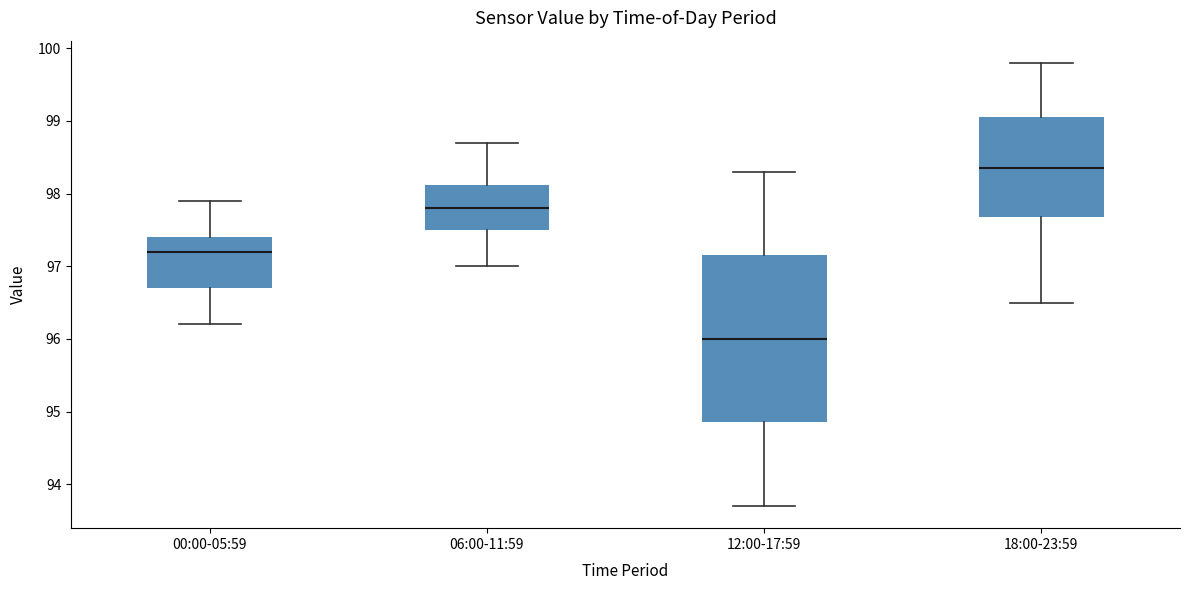

Which box is the tallest, from its lower edge to its upper edge?

12:00-17:59